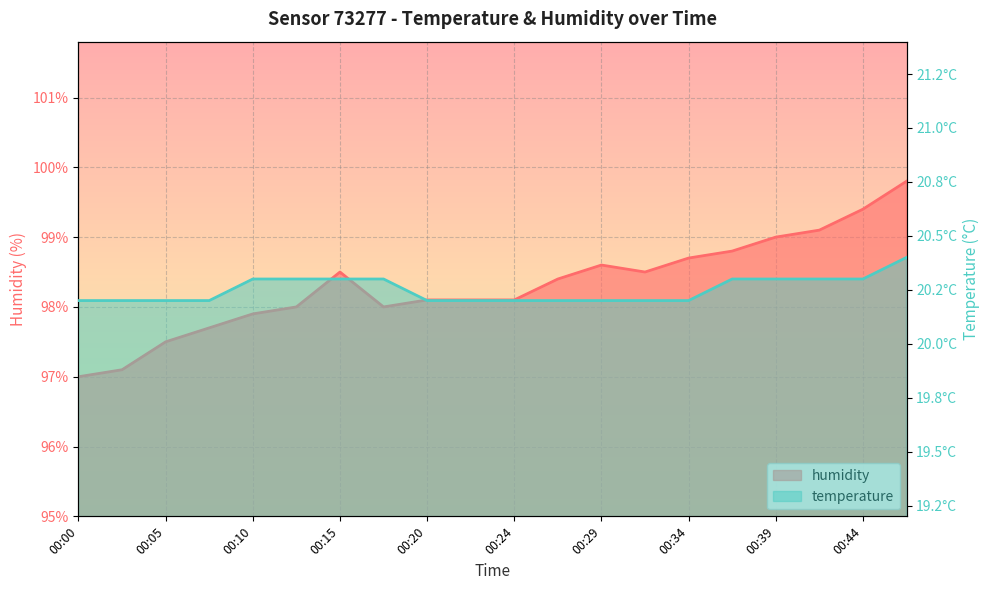

Rank the series by their maximum value, from highest to lowest.

humidity, temperature